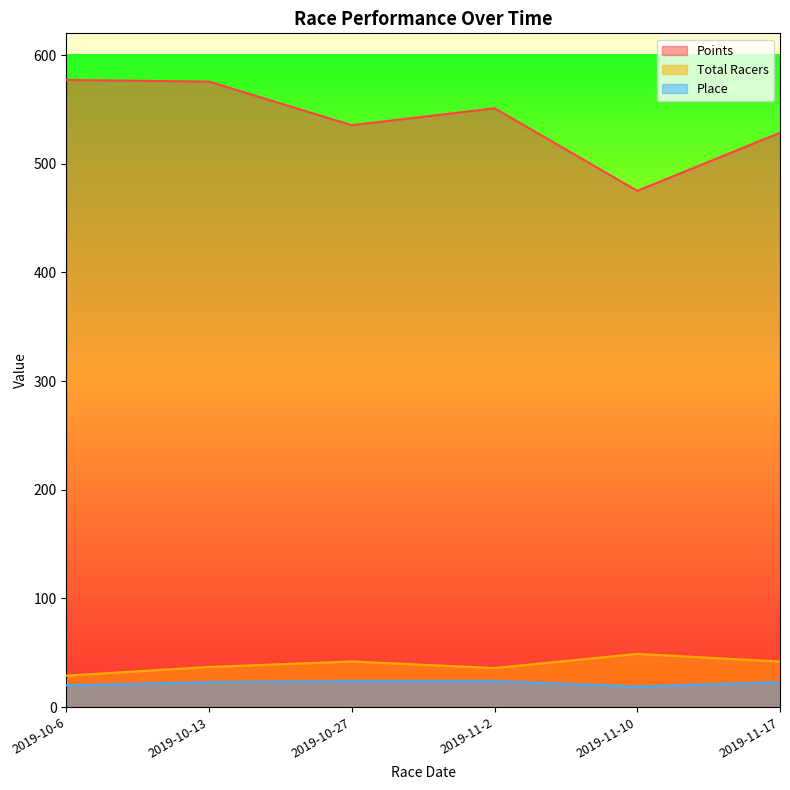

How many lines are shown in the chart?

3